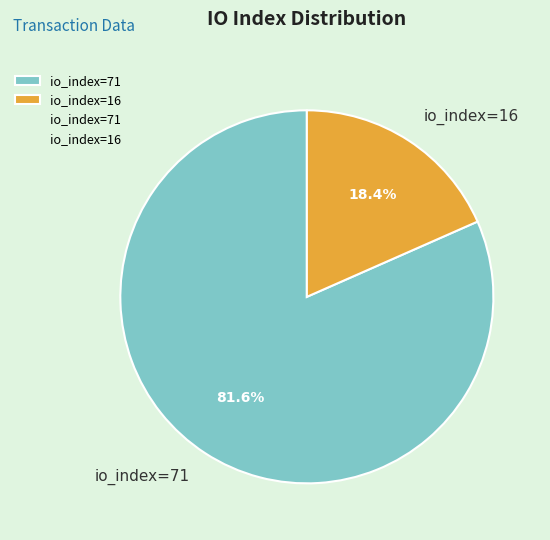

To the nearest percent, what is the difference between the io_index=71 and io_index=16 slice percentages?

63%